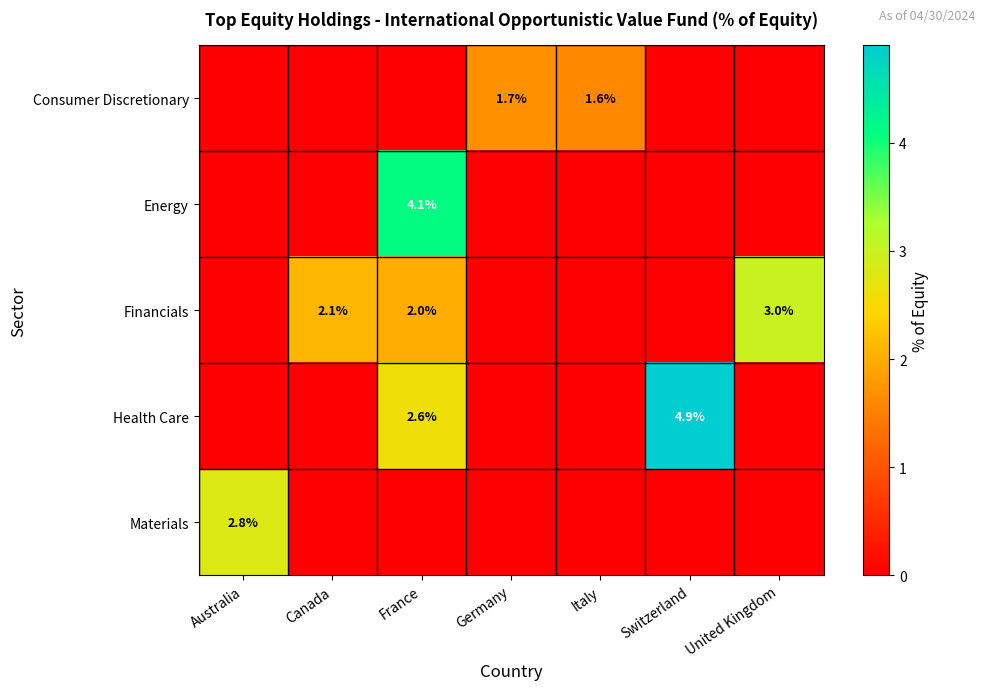

The value of Materials at Australia is 2.8. True or false?

True